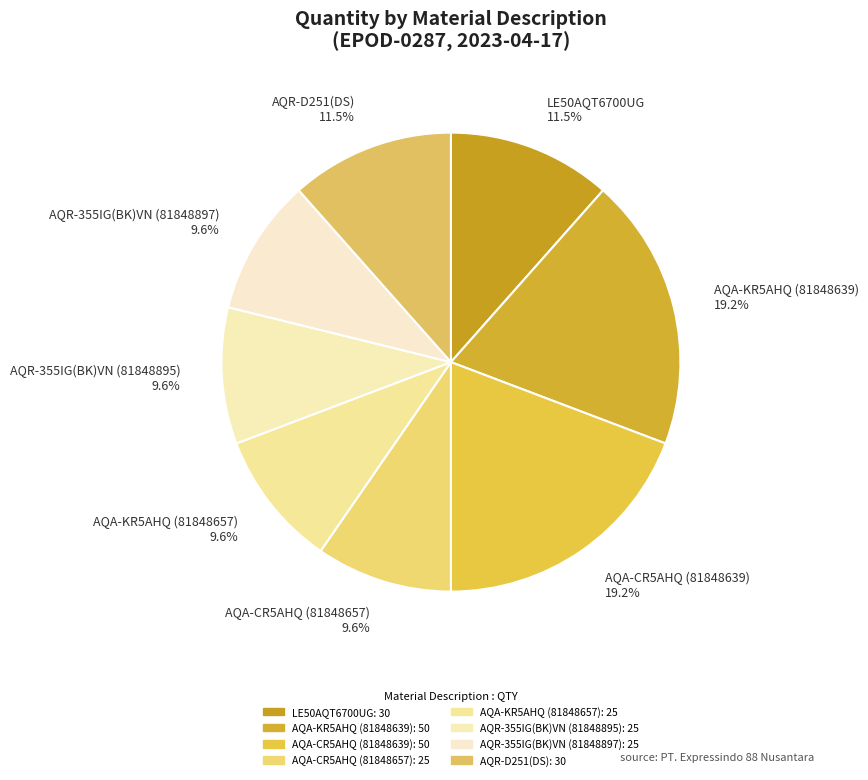

The AQA-CR5AHQ (81848639) slice represents 19% of the pie. True or false?

True